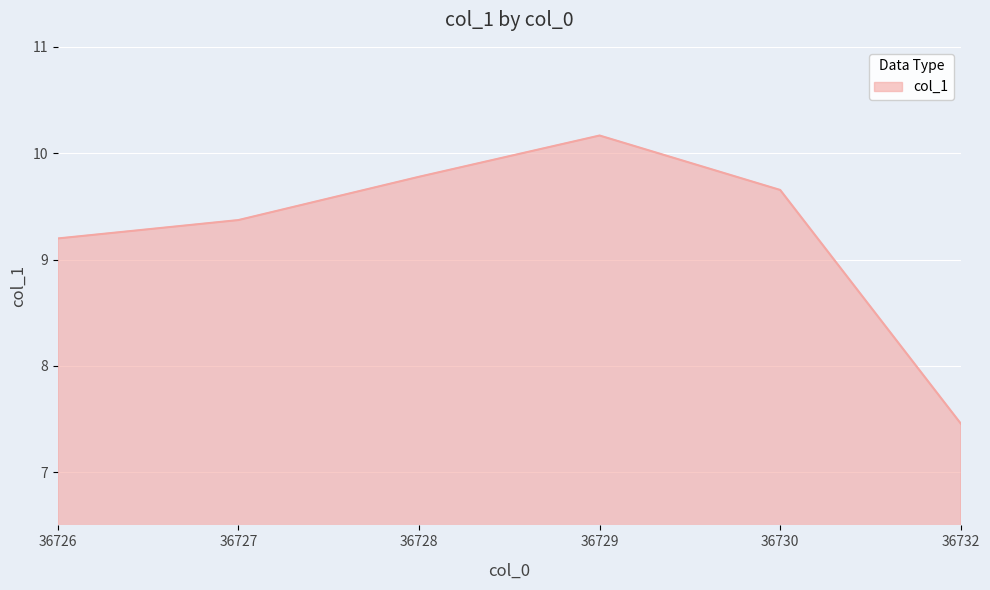

How many lines are shown in the chart?

1